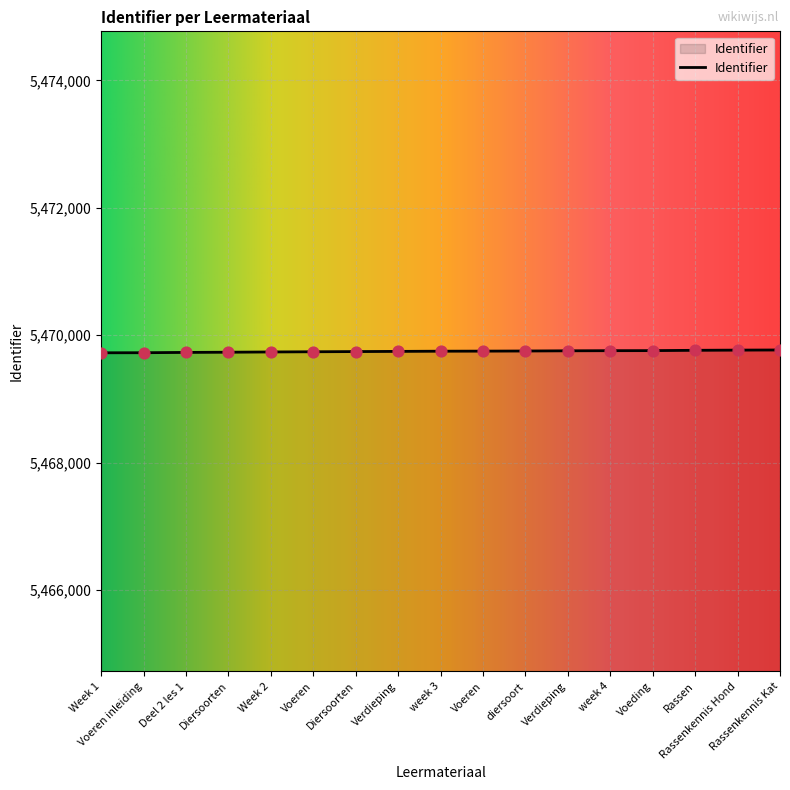

What is the change in value from Voeren to Verdieping?

+5